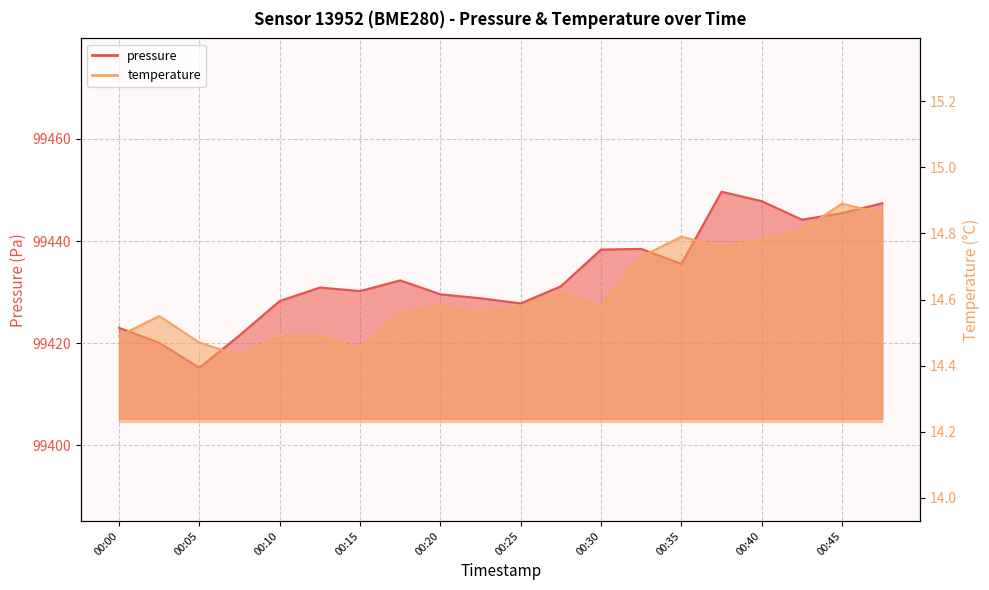

The value of pressure at 00:40 is 35632.1. True or false?

False